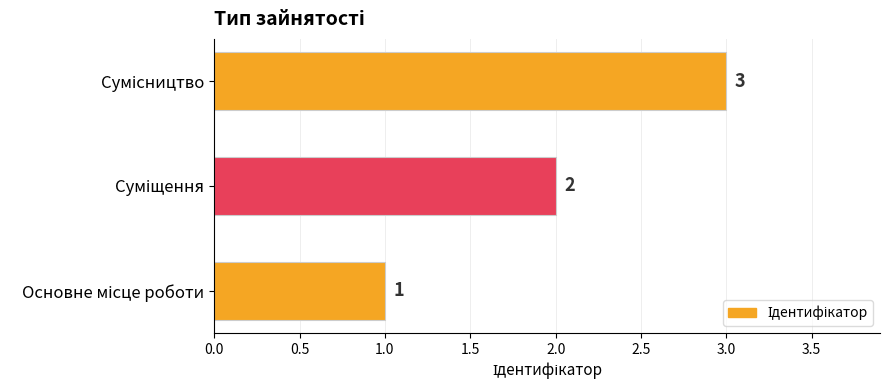

How many values are between 1 and 3?

3